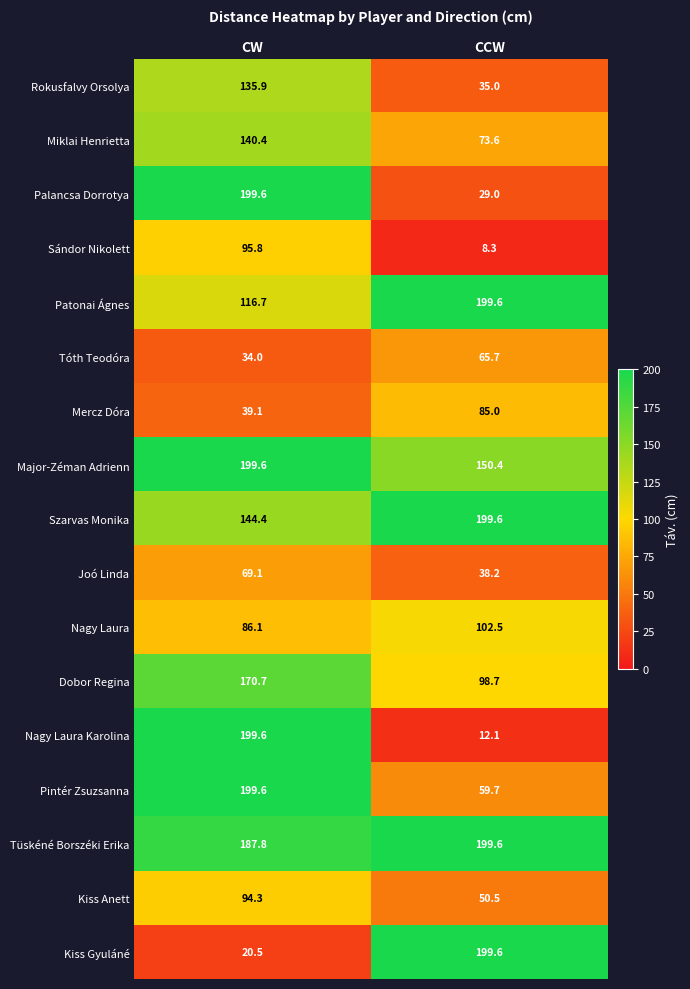

Which series changed the most between CW and CCW?

Nagy Laura Karolina